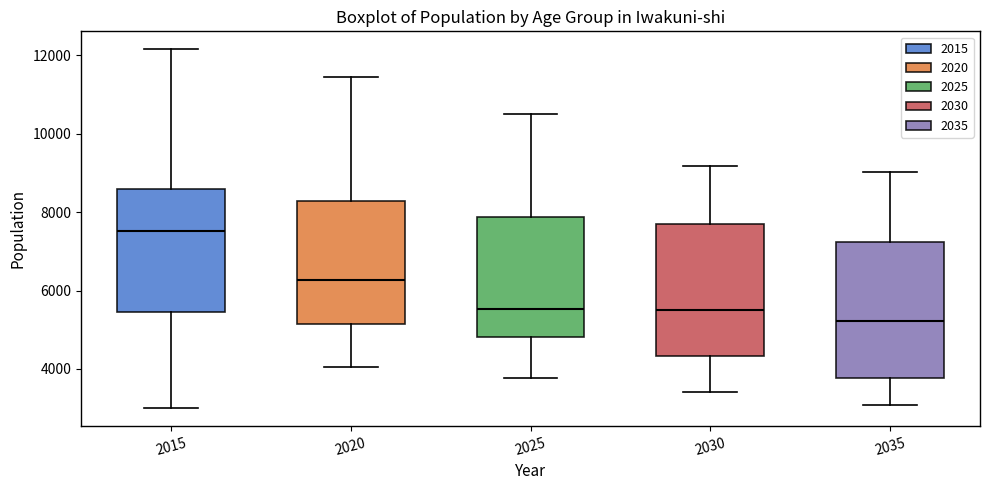

Reading left to right, transcribe this box plot: for each box, give where its median line is, the range the box spans, and where its two whiskers end, as read against the y-axis. The values are not printed on the chart, so give them approximately, as read against the axis.

2015: median 7600, box 5400 to 8600, whiskers 3000 to 12200
2020: median 6200, box 5200 to 8200, whiskers 4000 to 11400
2025: median 5600, box 4800 to 7800, whiskers 3800 to 10400
2030: median 5400, box 4400 to 7800, whiskers 3400 to 9200
2035: median 5200, box 3800 to 7200, whiskers 3000 to 9000